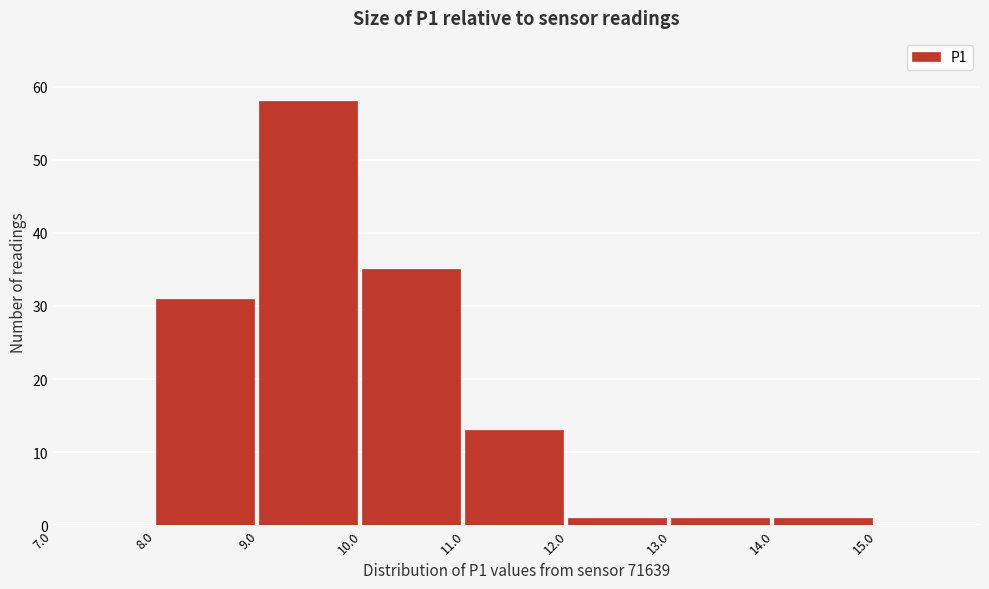

Reading left to right, list every bar in this chart as the range it spans on the x-axis followed by its height. The values are not printed on the chart, so give them approximately, as read against the axis.

7 to 8: 0
8 to 9: 31
9 to 10: 58
10 to 11: 35
11 to 12: 13
12 to 13: 1
13 to 14: 1
14 to 15: 1
15 to 16: 0